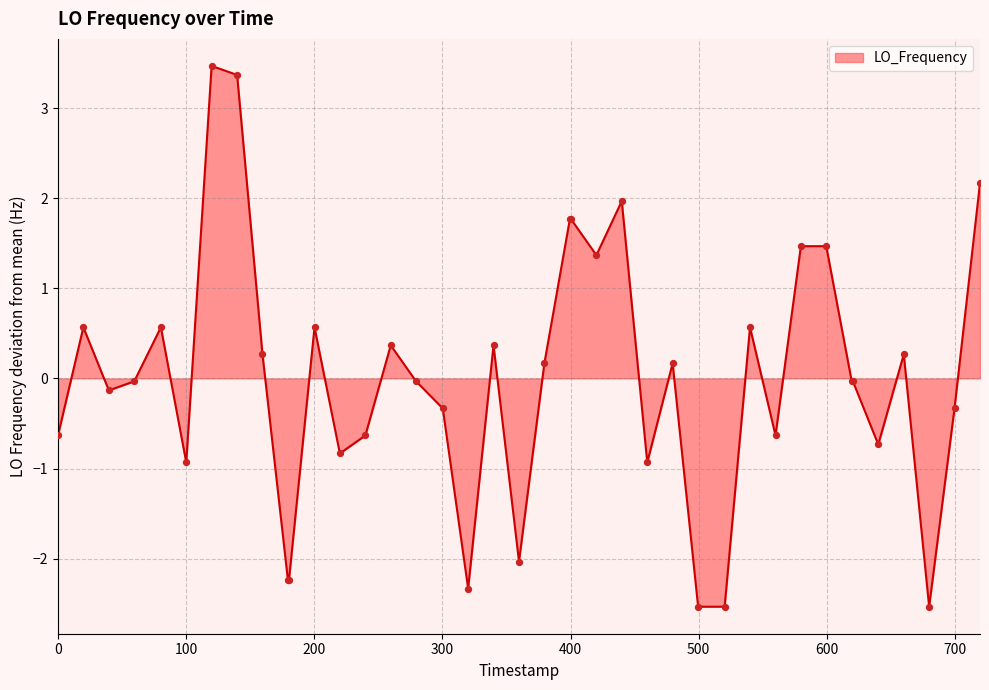

What is the difference between the maximum and minimum values?

6.0